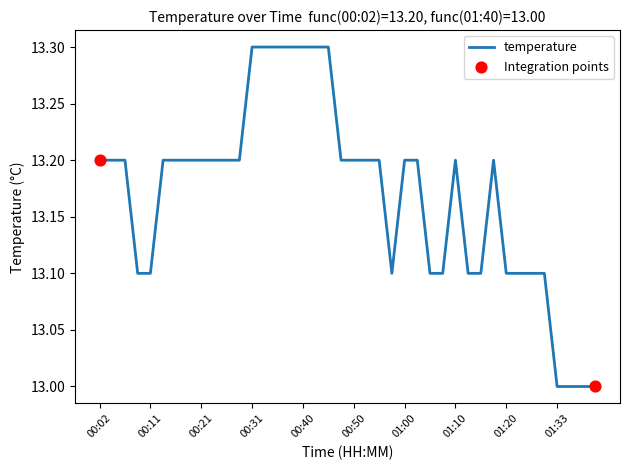

What is the difference between the maximum and minimum values?

0.3